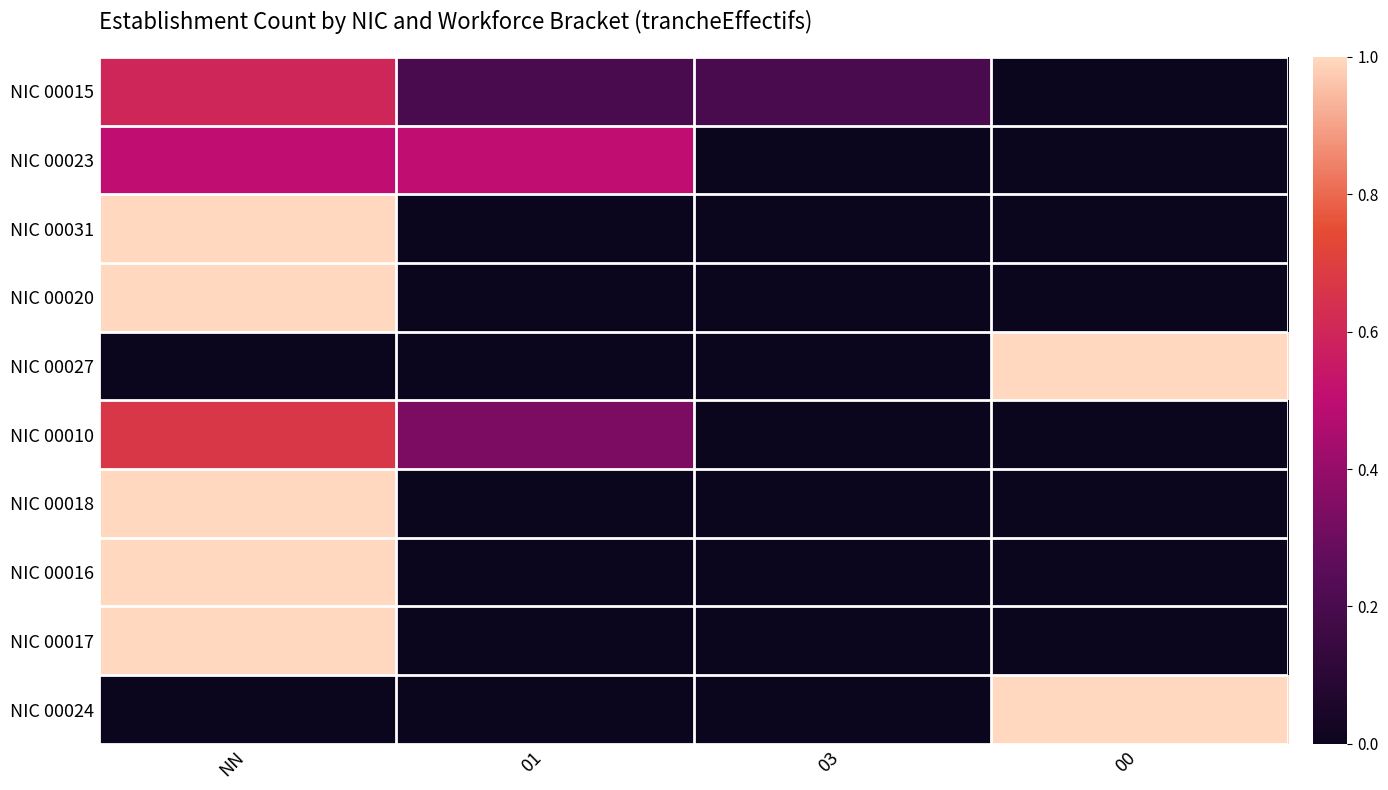

Which series has the largest total across all categories?

NIC 00015